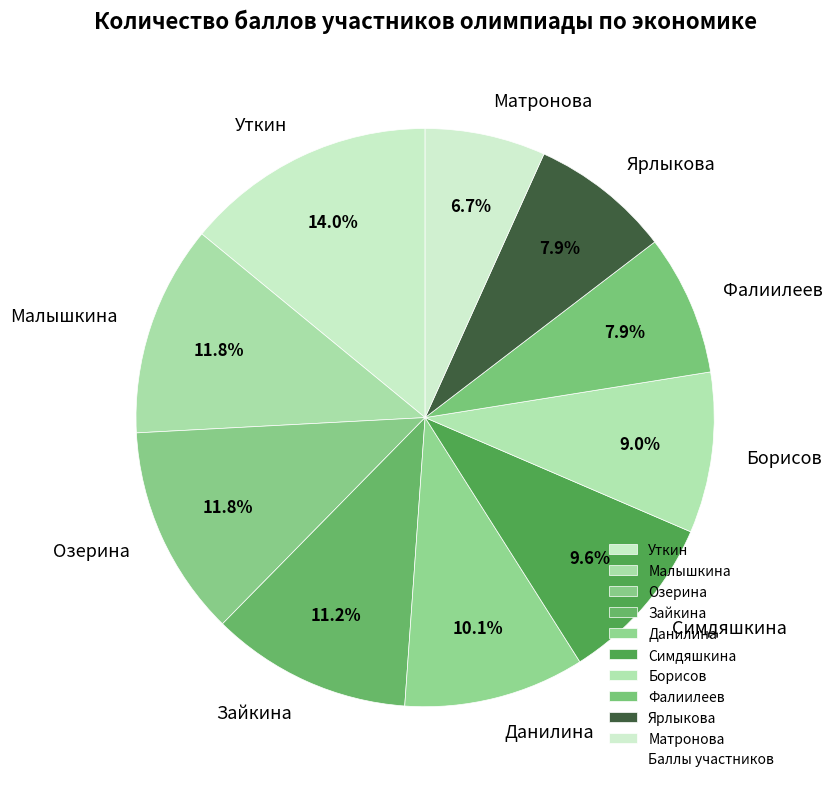

Which category has the biggest portion of the pie?

Уткин